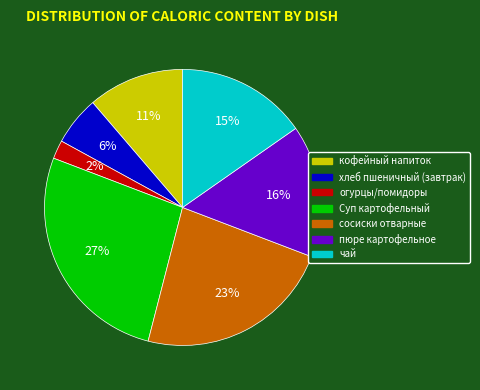

Does сосиски отварные account for over 50% of the chart?

No